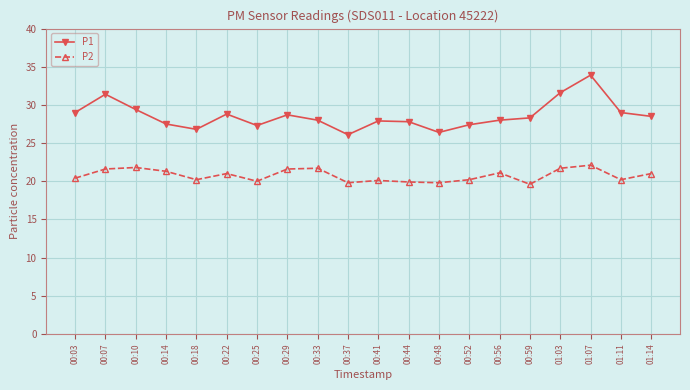

The P2 series shows 5.0 at 00:41. True or false?

False